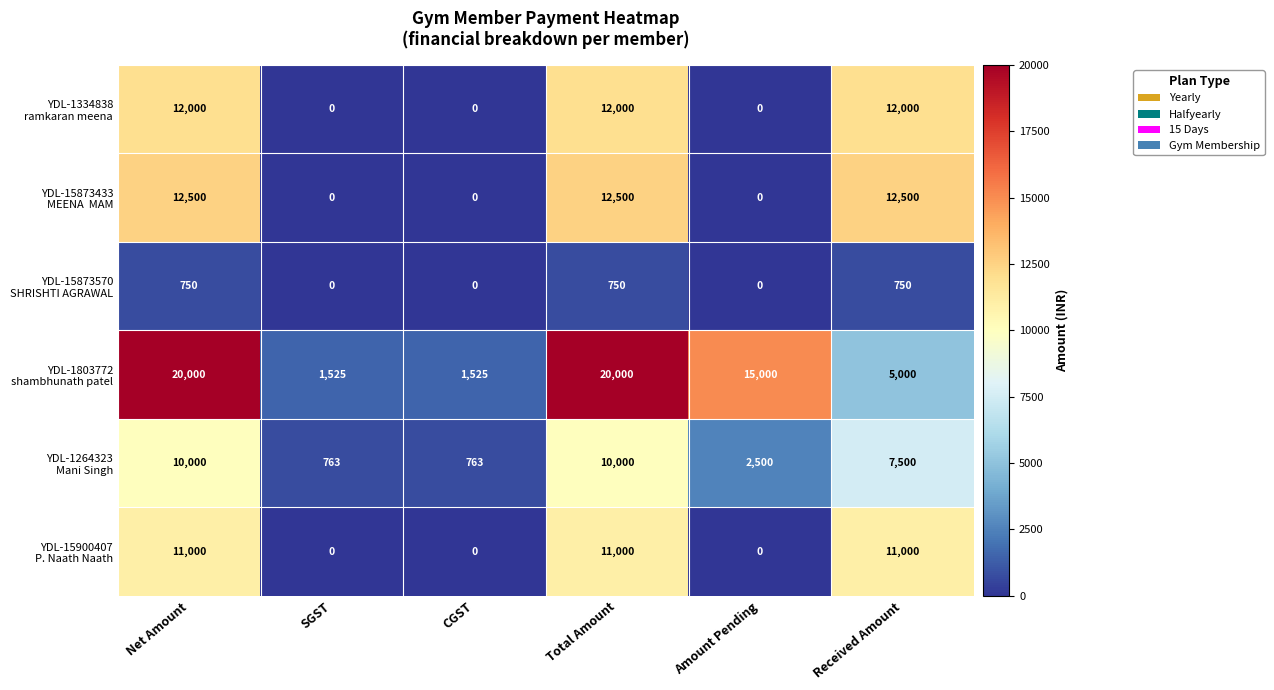

What is the greatest value displayed?

20000